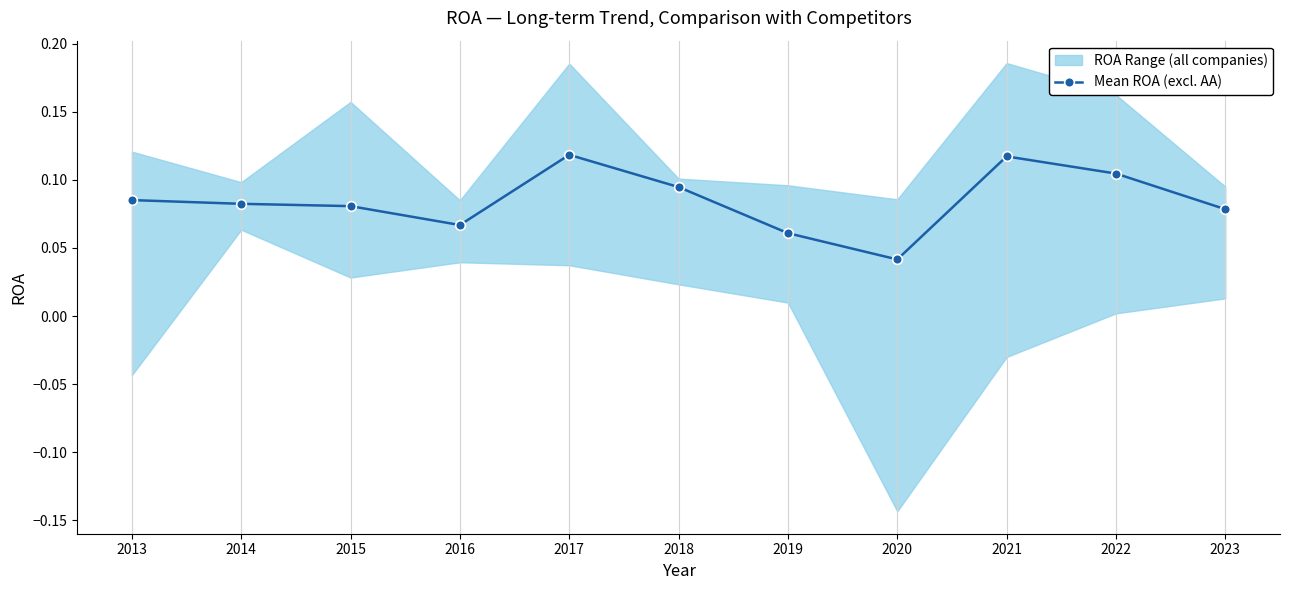

True or false: the data shows 0.1 at 2015.

True